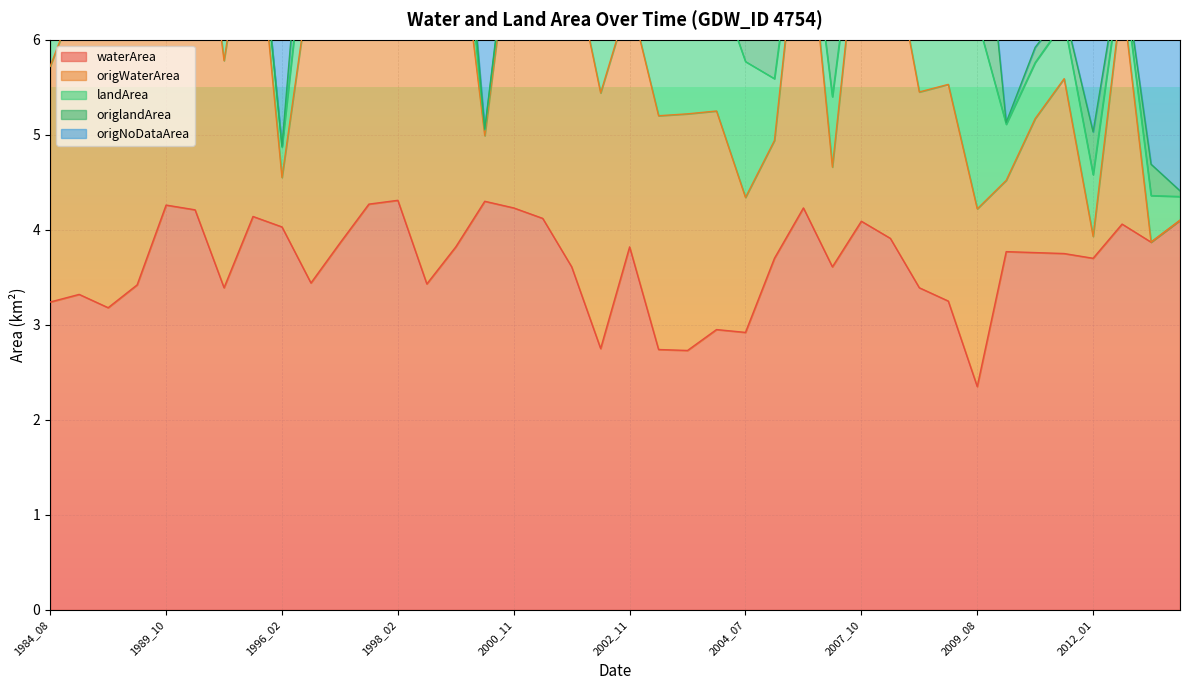

What is the sum of all origWaterArea values?

270.2